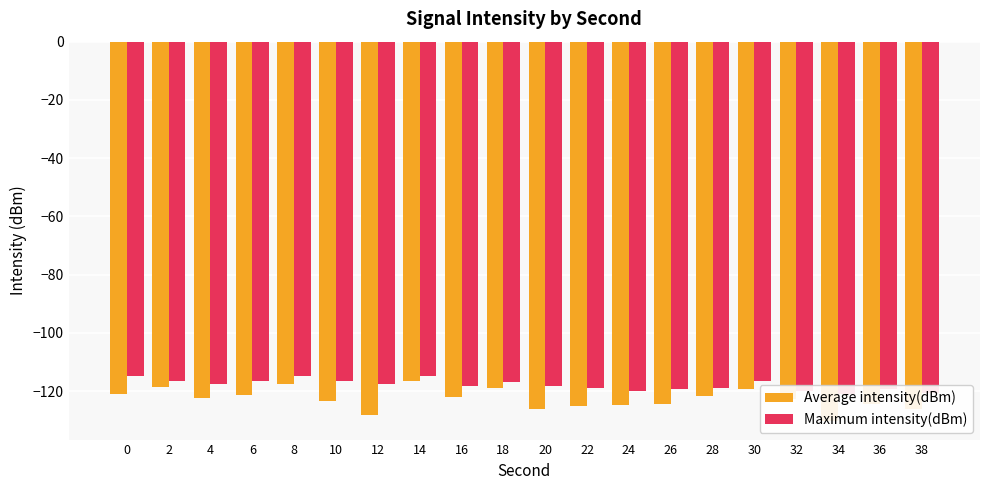

What is the spread (max minus min) of values at 18?

2.0